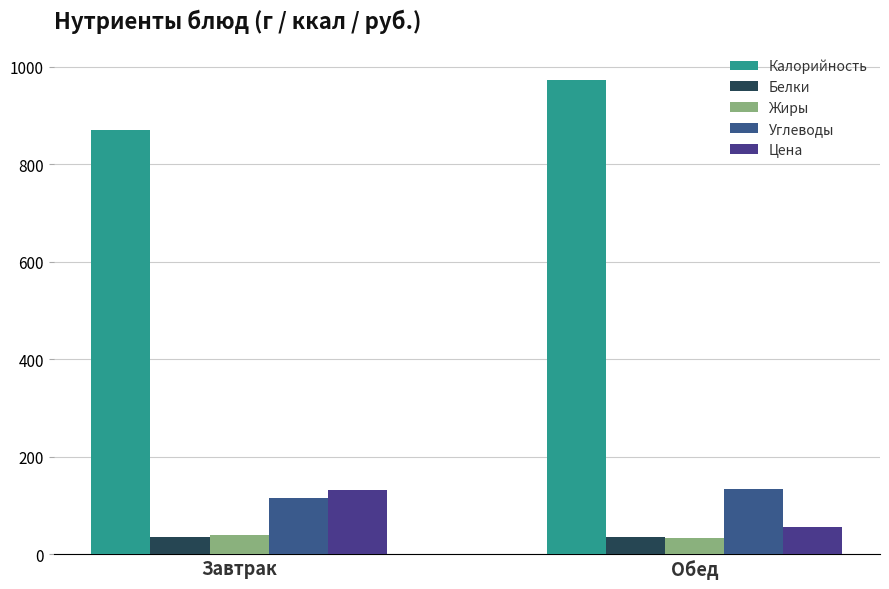

At which label does Калорийность reach its peak?

Обед